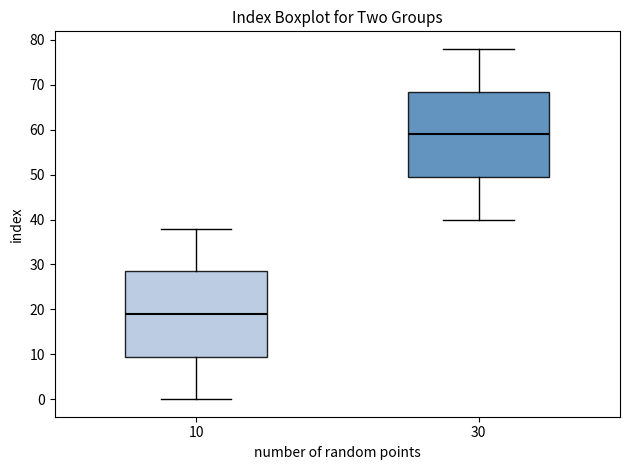

Reading left to right, read every box against the y-axis: the position of its median line, the range the box covers, and the ends of its whiskers. The values are not printed on the chart, so give them approximately, as read against the axis.

10: median 19, box 10 to 29, whiskers 0 to 38
30: median 59, box 50 to 69, whiskers 40 to 78